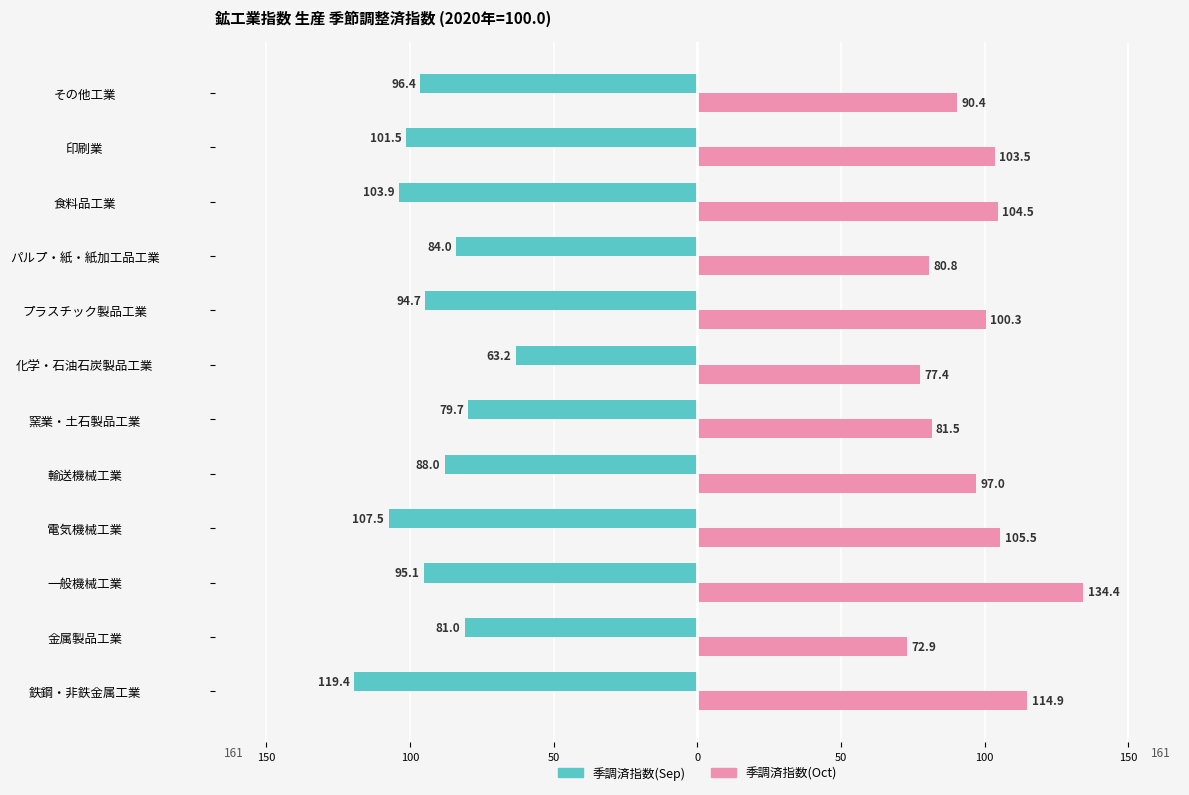

At how many categories does at least one series exceed 55?

12